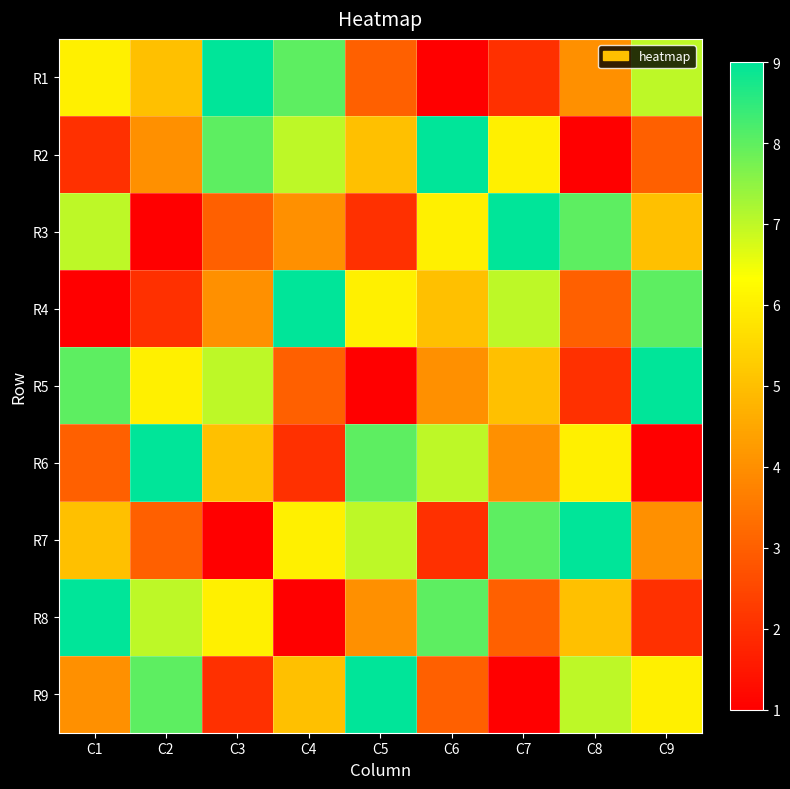

What is the total value across all series at C7?

45